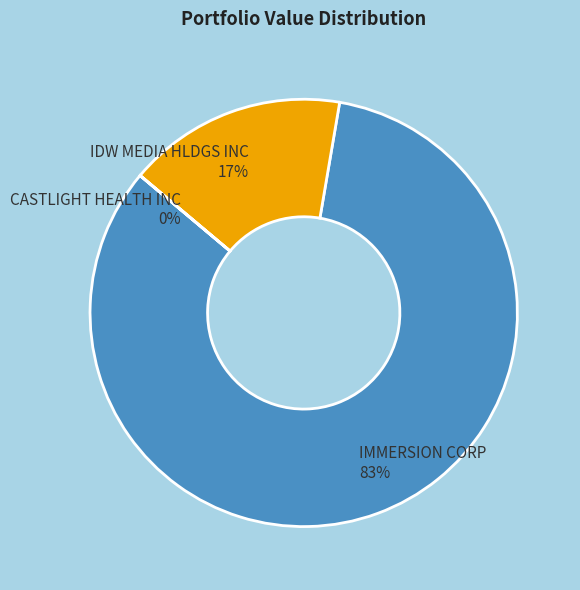

To the nearest percent, what percentage of the pie is IDW MEDIA HLDGS INC?

17%